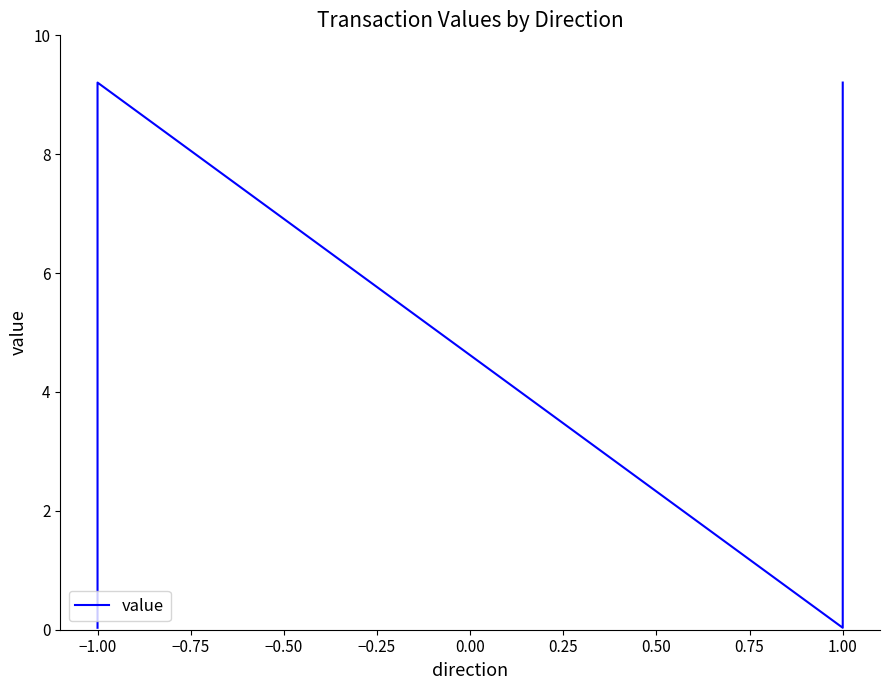

How many values exceed 9?

2